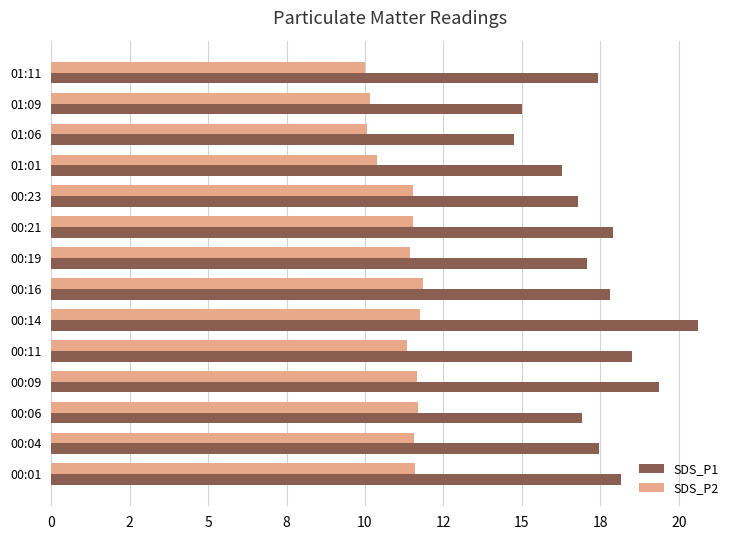

Which series has the largest range (max minus min)?

SDS_P1